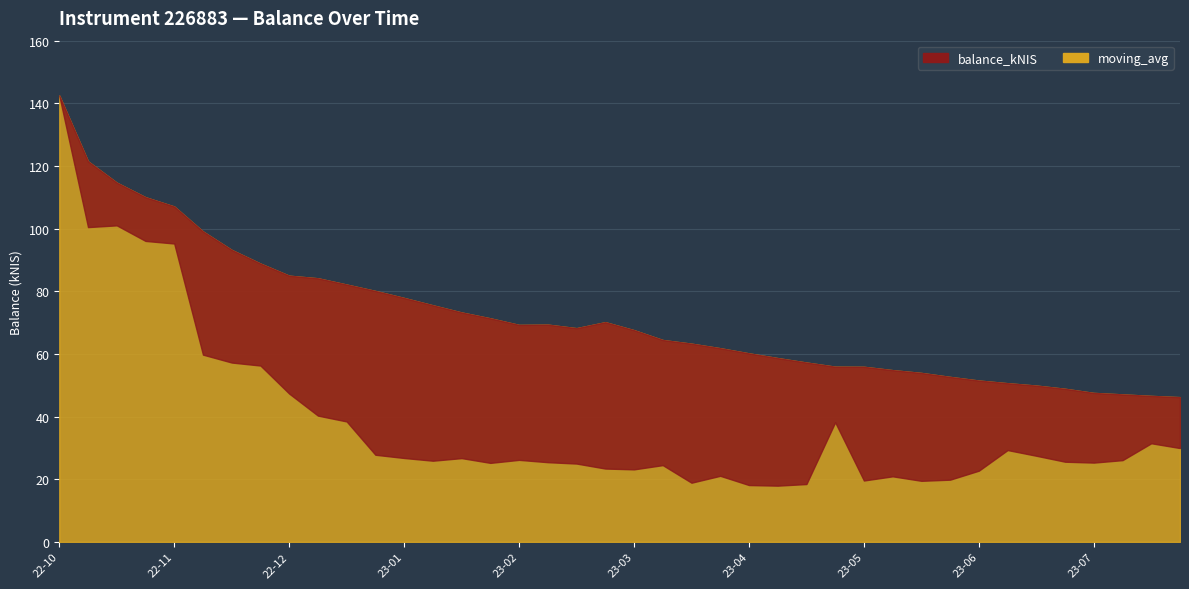

True or false: moving_avg and balance_kNIS cross at least once.

False